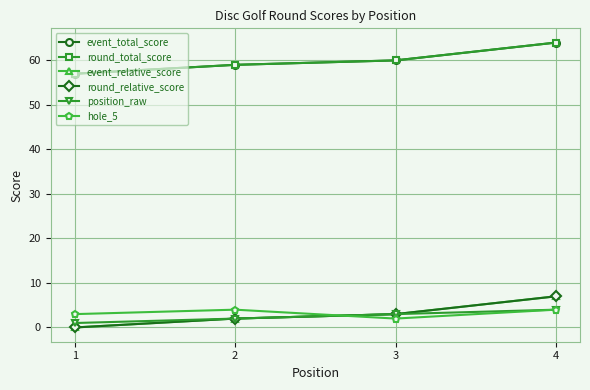

True or false: position_raw and event_relative_score cross at least once.

False